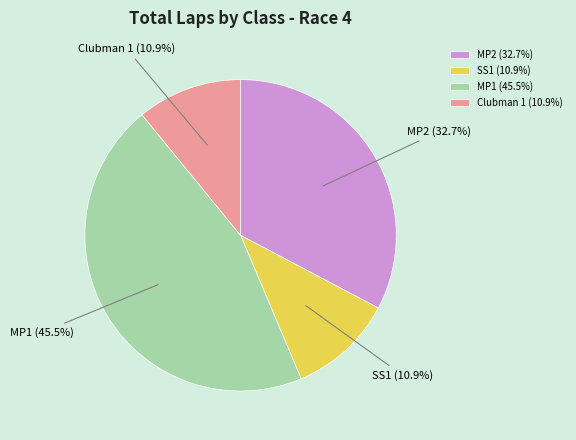

What is the largest slice in the pie chart?

MP1 (45.5%)